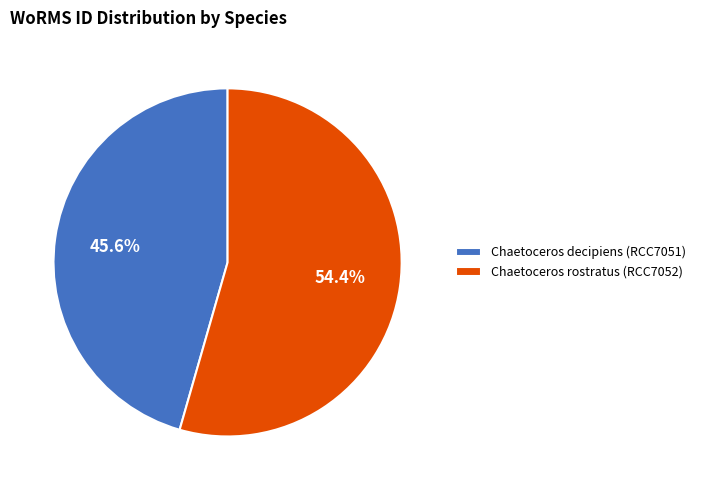

Does Chaetoceros rostratus (RCC7052) account for over 50% of the chart?

Yes